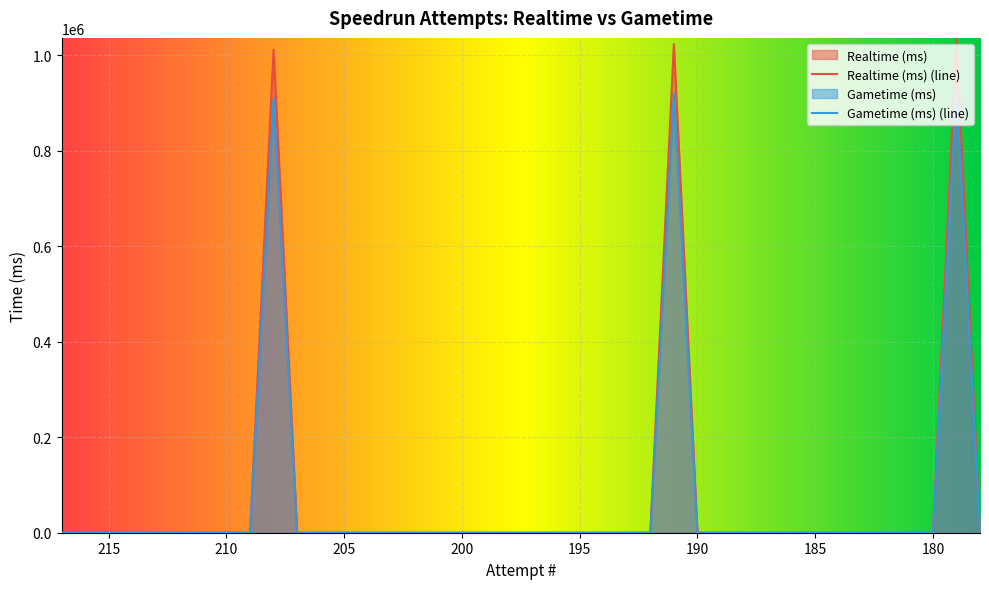

True or false: Gametime (ms) has a value of 337710 at 209.

False